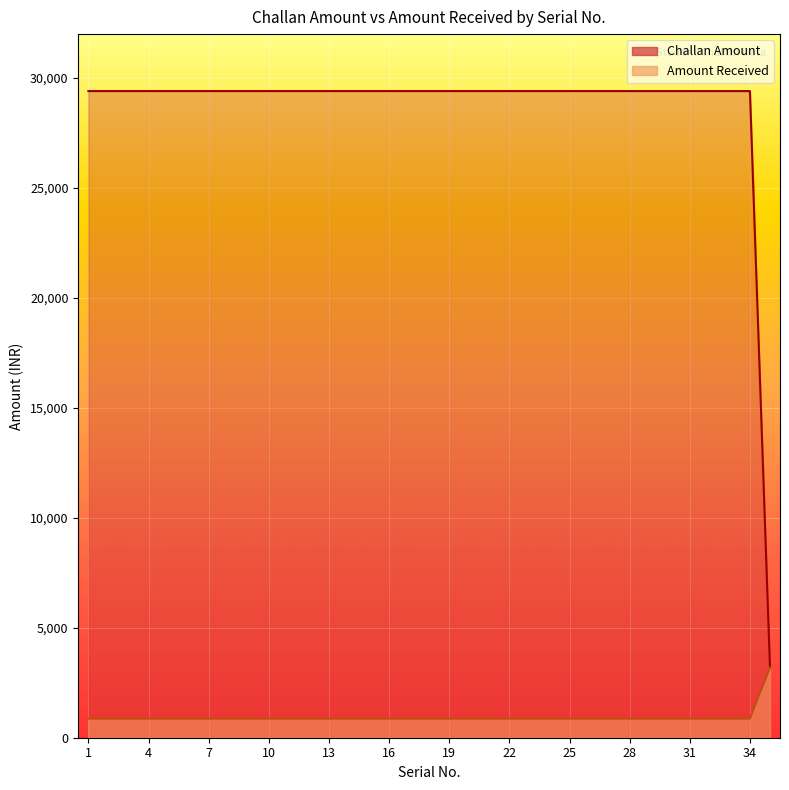

How many data points in Amount Received are above 865?

1